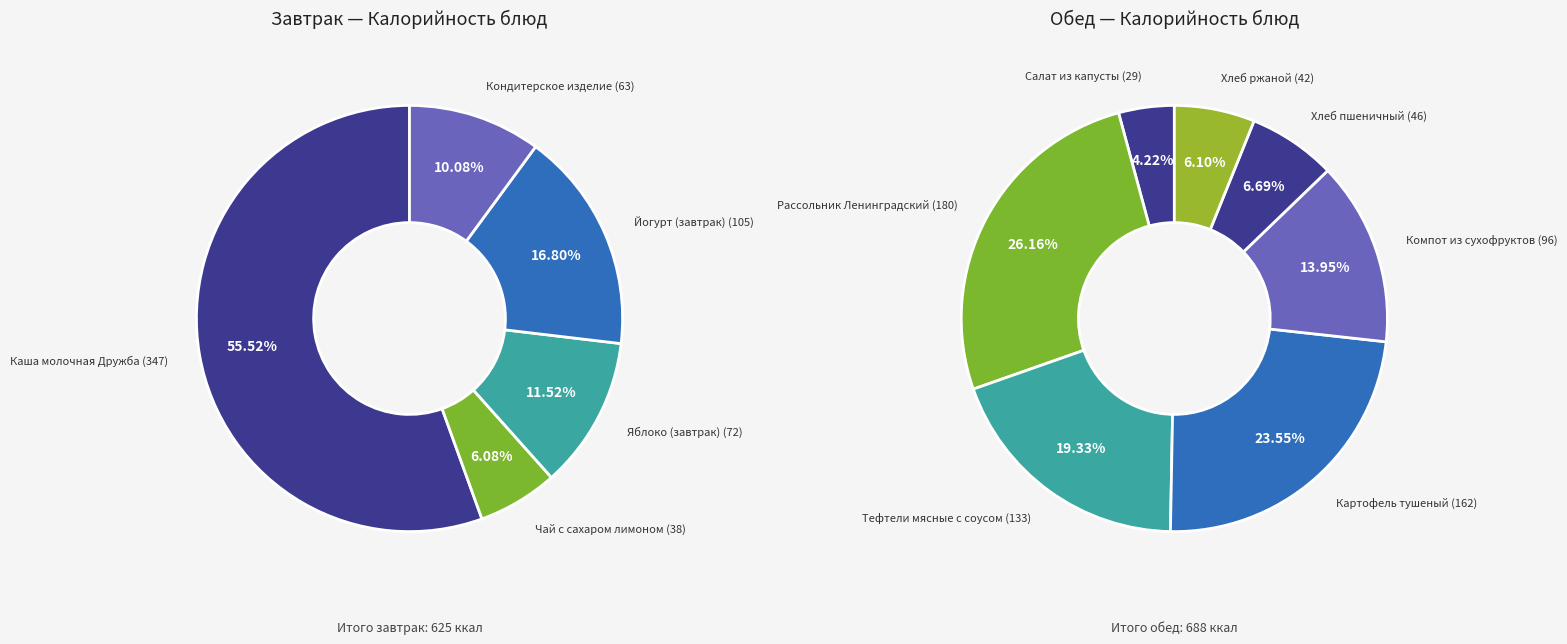

Which slice is the largest?

Каша молочная Дружба